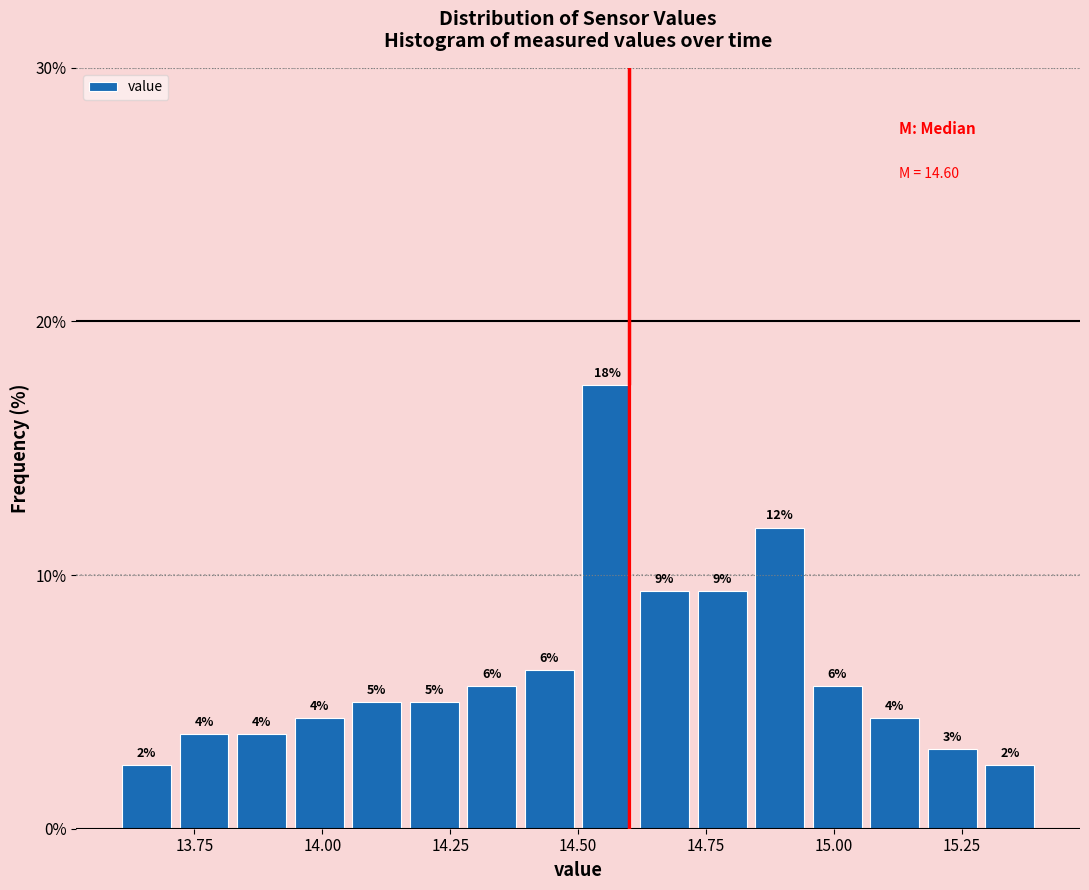

Around what value on the x-axis is the tallest bar? Give the approximate position of its centre, as read against the axis.

14.55